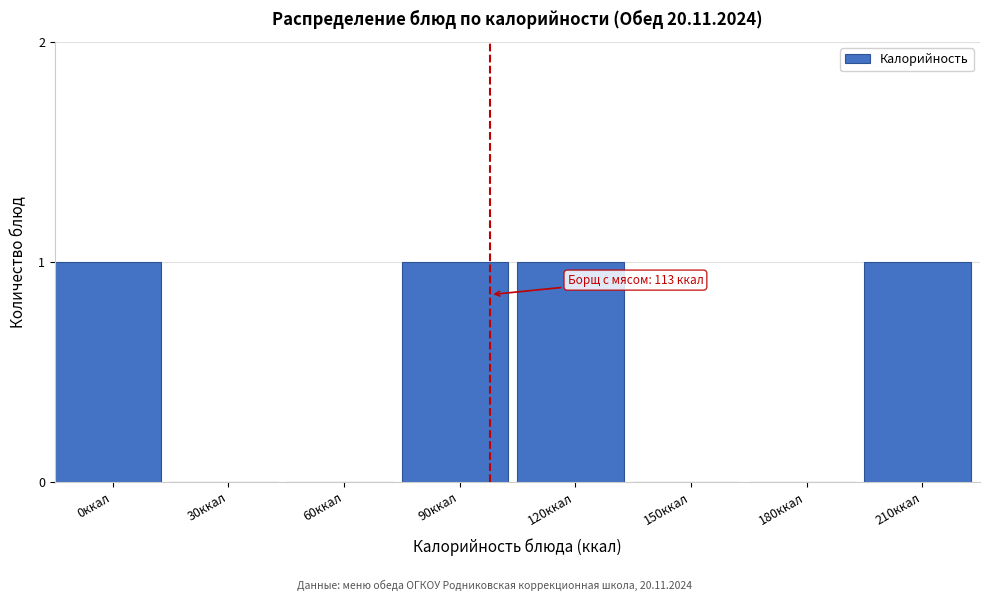

Reading left to right, what are all the values shown in this chart?

0ккал=1	30ккал=0	60ккал=0	90ккал=1	120ккал=1	150ккал=0	180ккал=0	210ккал=1